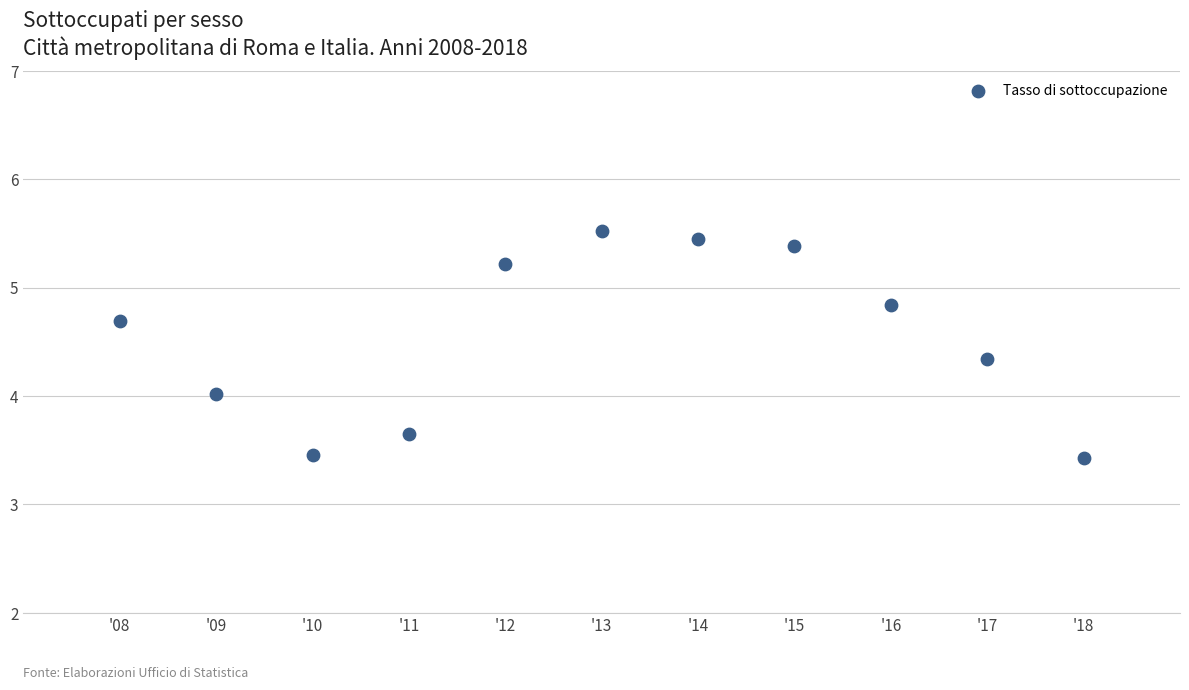

What is the average Y value?

4.5